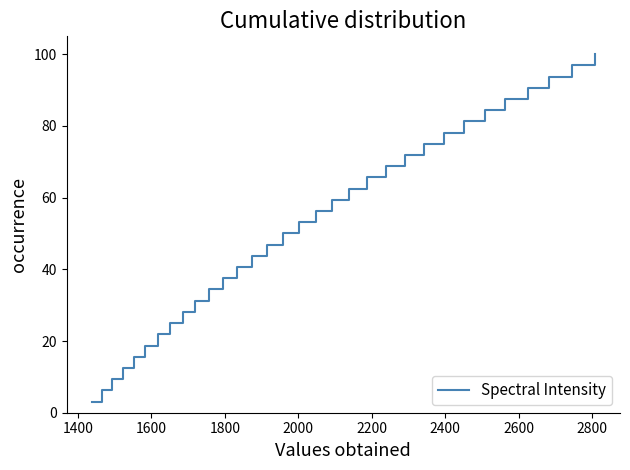

What is the maximum value shown in the chart?

100.0